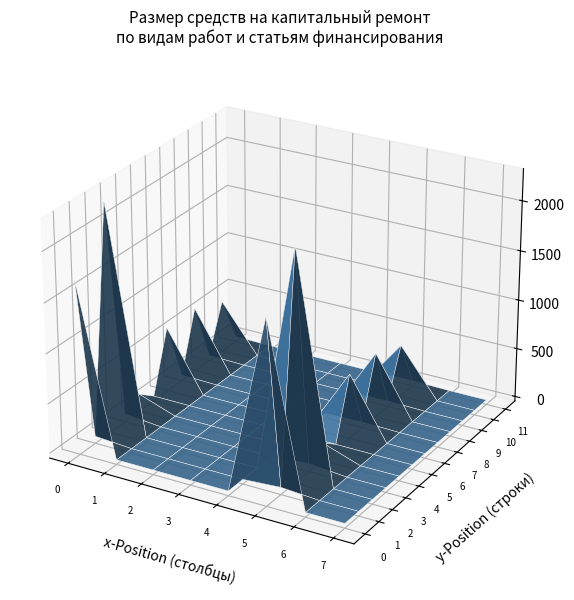

Reading left to right, what are all the values shown in this chart?

Ремонт систем электроснабжения: 0=1697.0	1=0.0	2=0.0	3=-100.0	4=0.0	5=1797.0	6=0.0	7=0.0
Технадзор электроснабжение: 0=25.4	1=0.0	2=0.0	3=0.0	4=0.0	5=25.4	6=0.0	7=0.0
Ремонт систем отопления: 0=2269.6	1=0.0	2=0.0	3=0.0	4=0.0	5=2269.6	6=0.0	7=0.0
Технадзор отопление: 0=34.0	1=0.0	2=0.0	3=0.0	4=0.0	5=34.0	6=0.0	7=0.0
Ремонт газоснабжения: 0=129.9	1=0.0	2=0.0	3=0.0	4=0.0	5=129.9	6=0.0	7=0.0
Технадзор газоснабжение: 0=1.9	1=0.0	2=0.0	3=0.0	4=0.0	5=1.9	6=0.0	7=0.0
Ремонт холодного водоснабжения: 0=609.4	1=0.0	2=0.0	3=0.0	4=0.0	5=609.4	6=0.0	7=0.0
Технадзор холодное водоснабжение: 0=9.1	1=0.0	2=0.0	3=0.0	4=0.0	5=9.1	6=0.0	7=0.0
Ремонт горячего водоснабжения: 0=609.4	1=0.0	2=0.0	3=0.0	4=0.0	5=609.4	6=0.0	7=0.0
Технадзор горячее водоснабжение: 0=9.1	1=0.0	2=0.0	3=0.0	4=0.0	5=9.1	6=0.0	7=0.0
Ремонт канализации: 0=482.9	1=0.0	2=0.0	3=0.0	4=0.0	5=482.9	6=0.0	7=0.0
Технадзор канализация: 0=7.2	1=0.0	2=0.0	3=0.0	4=0.0	5=7.2	6=0.0	7=0.0